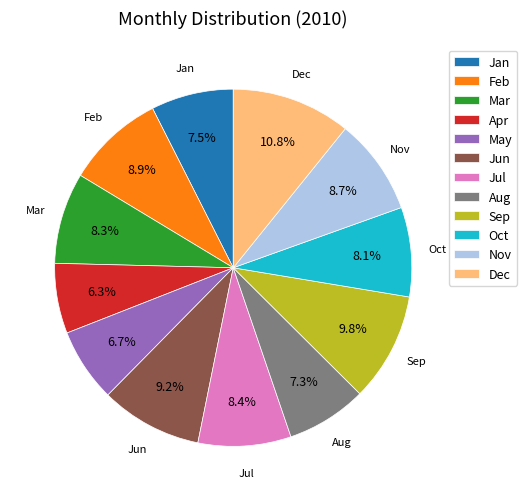

Between Sep and Jul, which is larger?

Sep